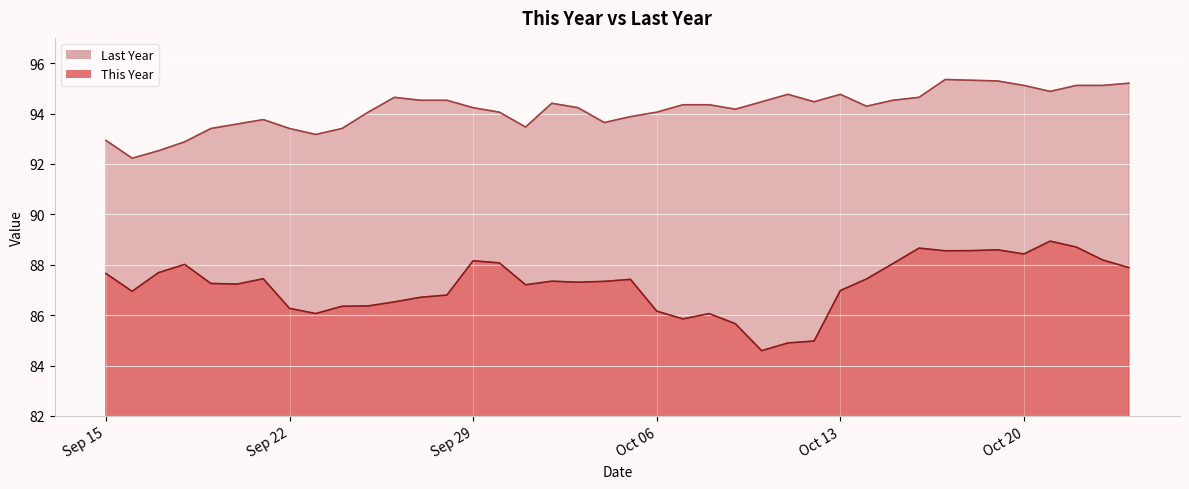

What is the label of the 37th point from the left?

2020-10-21